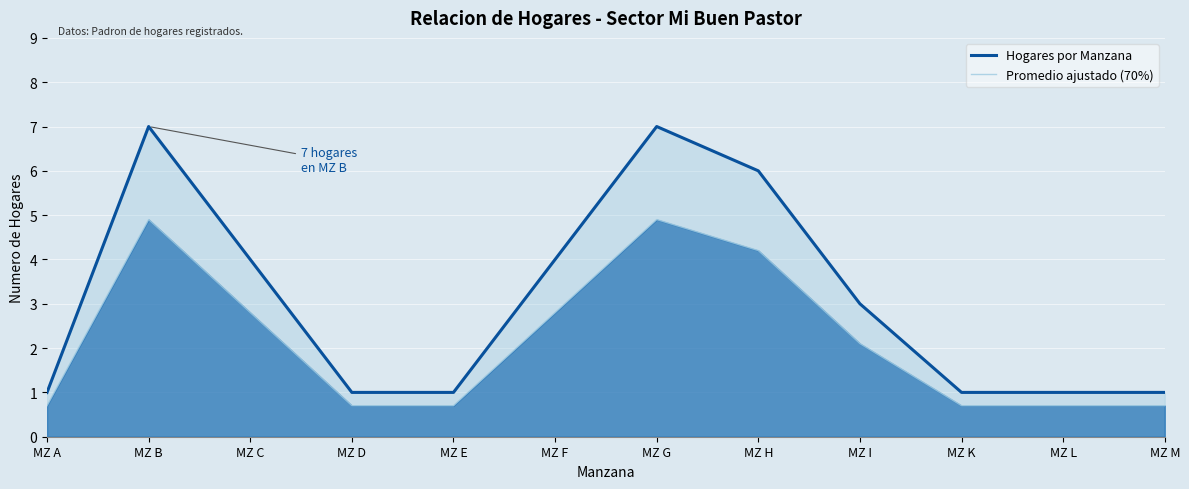

At which label does Promedio ajustado (70%) reach its peak?

MZ B